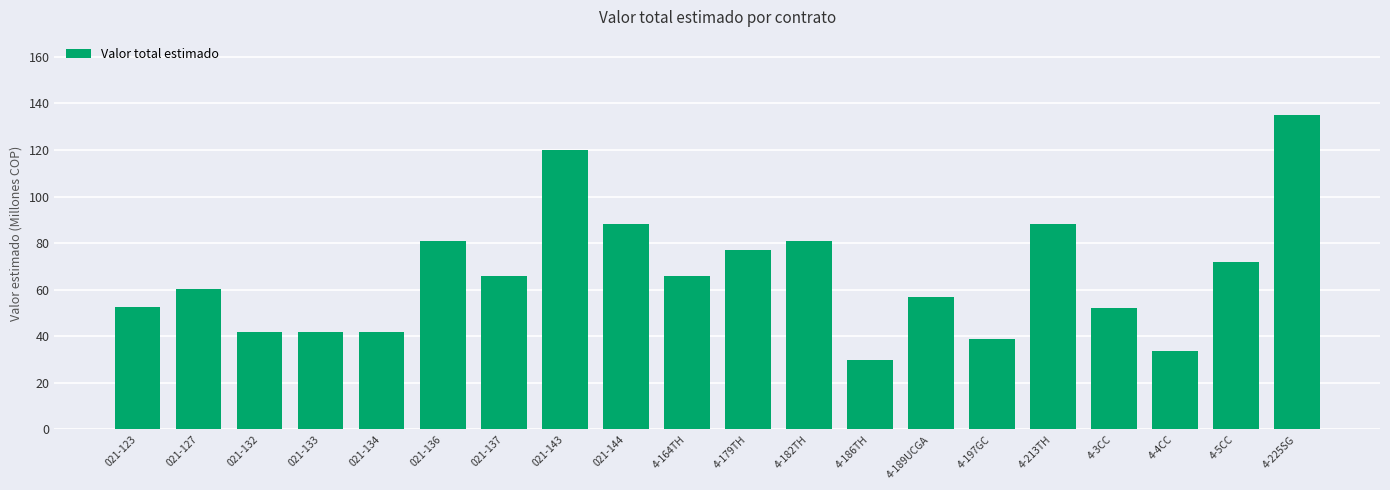

What is the approximate value at 4-179TH?

77.0